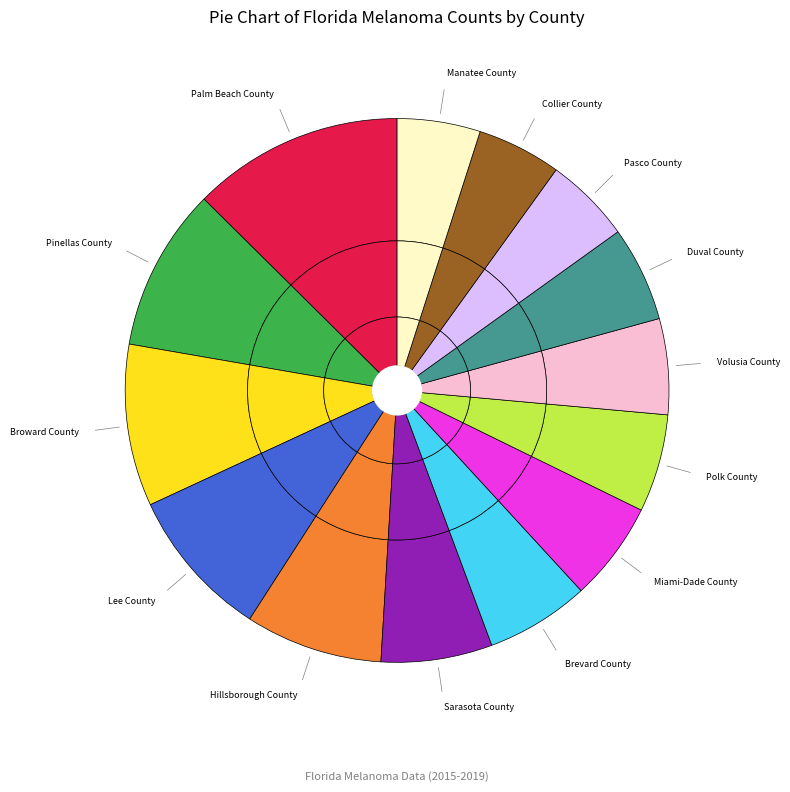

To the nearest percent, what portion does Broward County represent?

10%